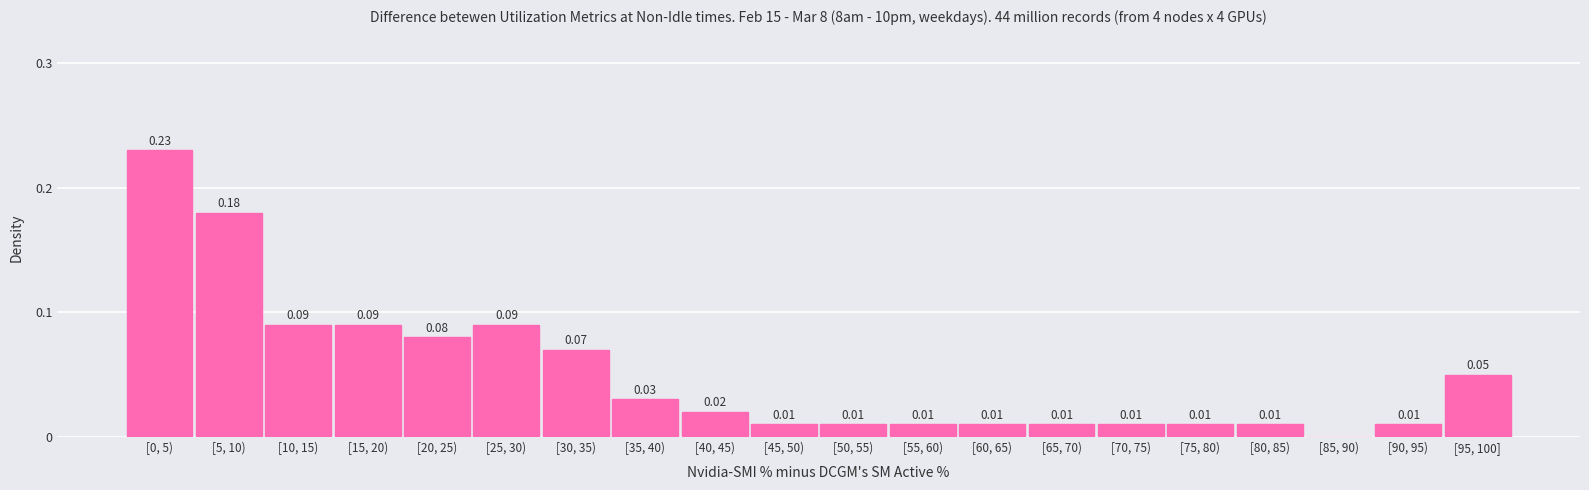

Which has a higher value, [30, 35) or [55, 60)?

[30, 35)